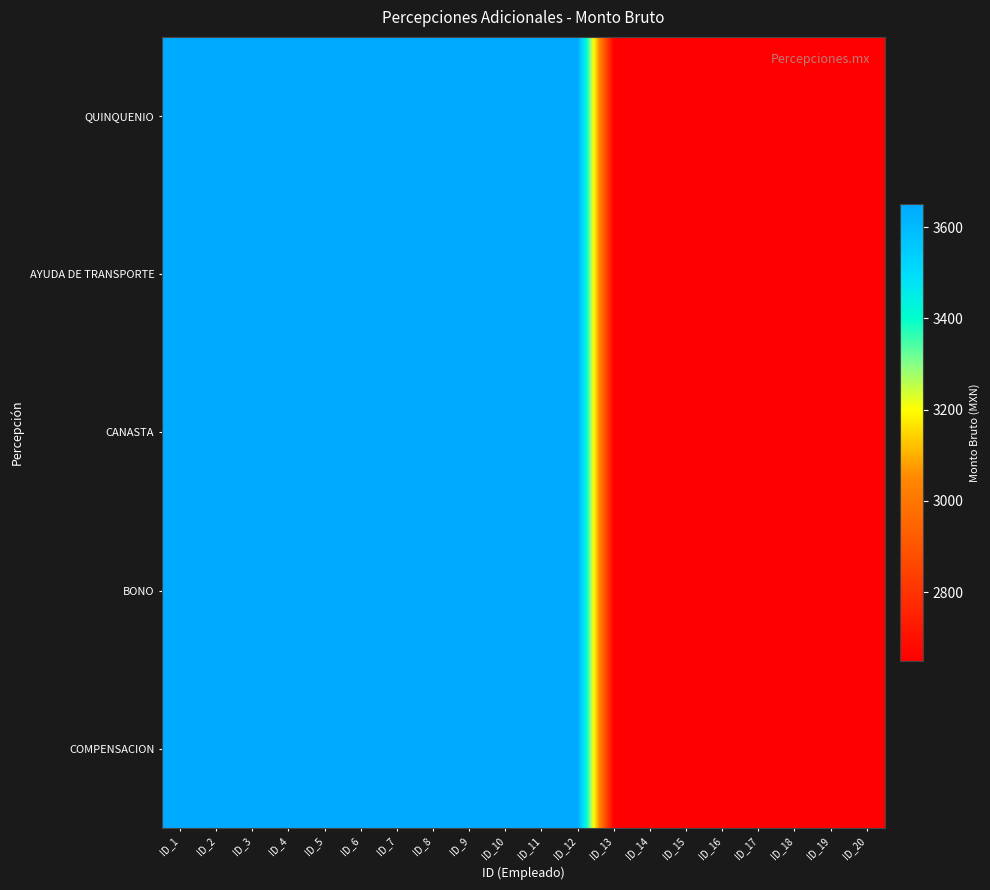

Which label corresponds to the largest value in the chart?

ID_1